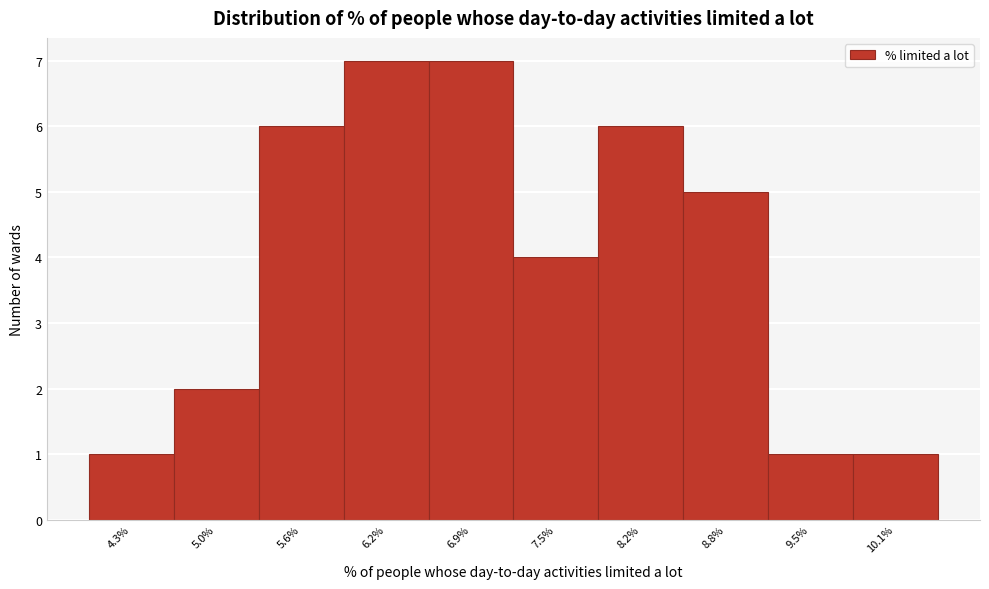

Reading left to right, what are all the values shown in this chart?

4.3%=1	5.0%=2	5.6%=6	6.2%=7	6.9%=7	7.5%=4	8.2%=6	8.8%=5	9.5%=1	10.1%=1